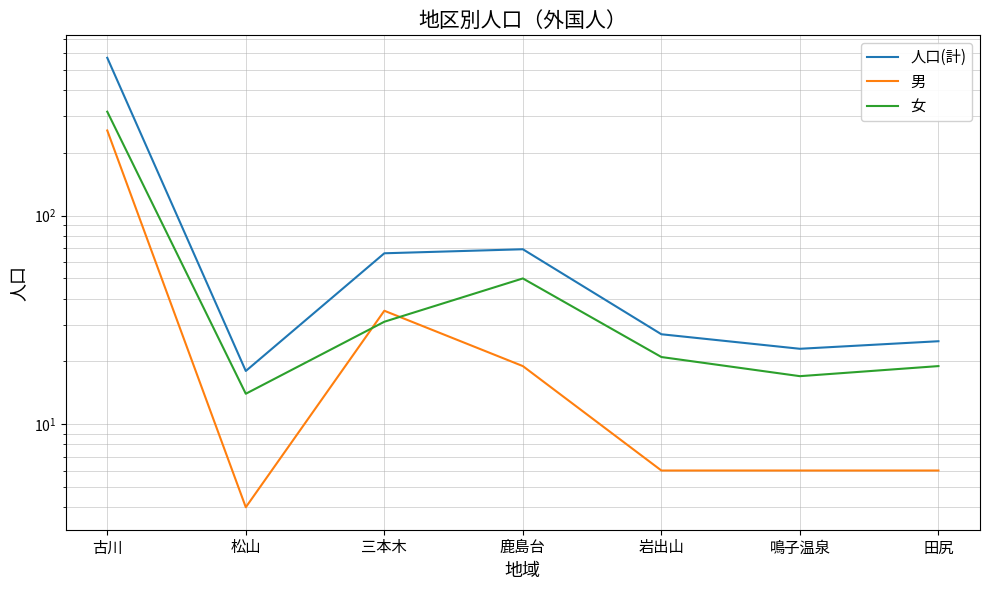

Between 岩出山 and 古川, which is larger?

古川